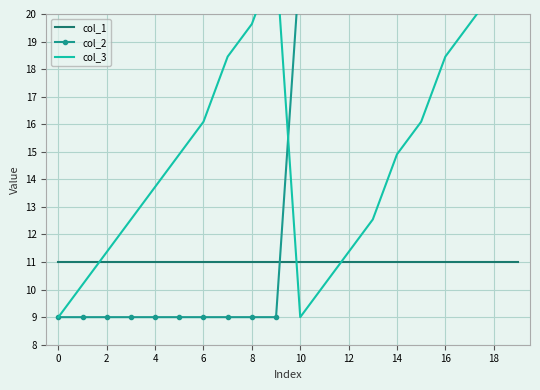

Is the value of col_3 at 14 greater than the value of col_1 at 13?

Yes